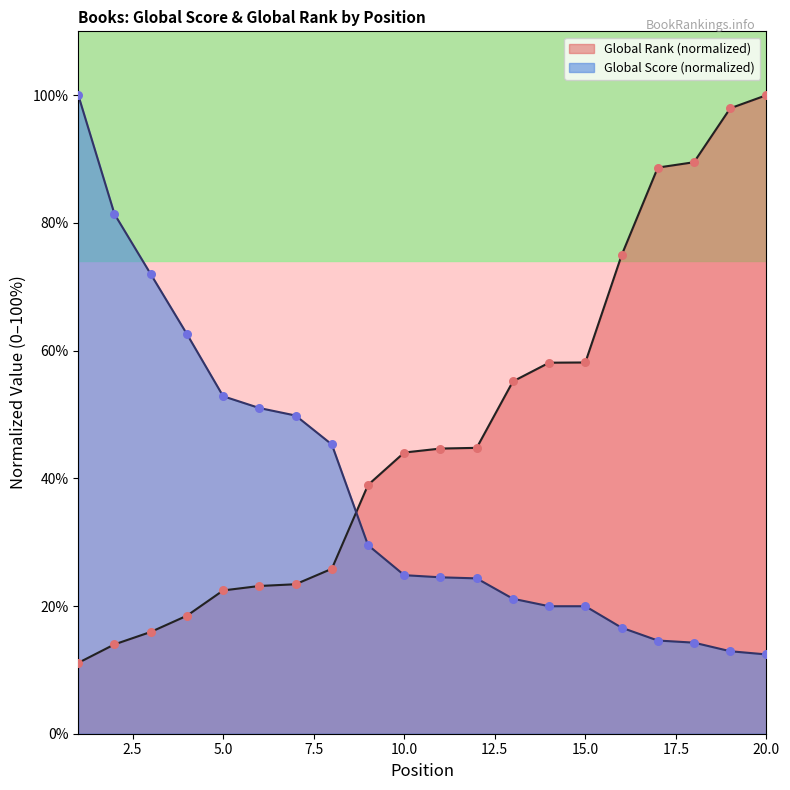

Which series reaches the maximum Y coordinate?

Global Score